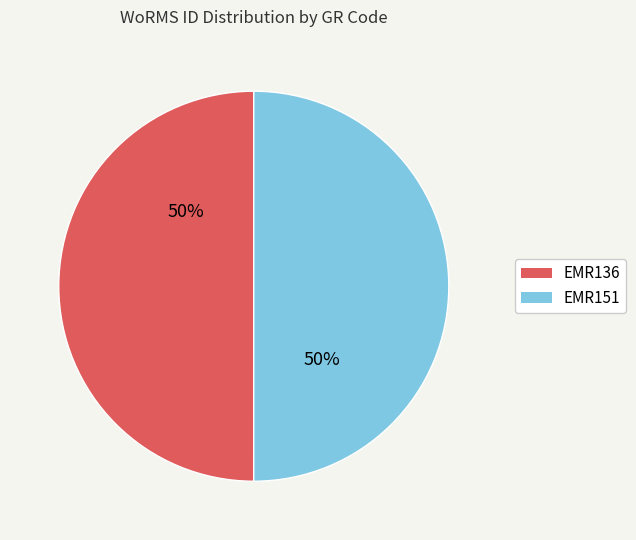

Count the number of slices in the pie.

2